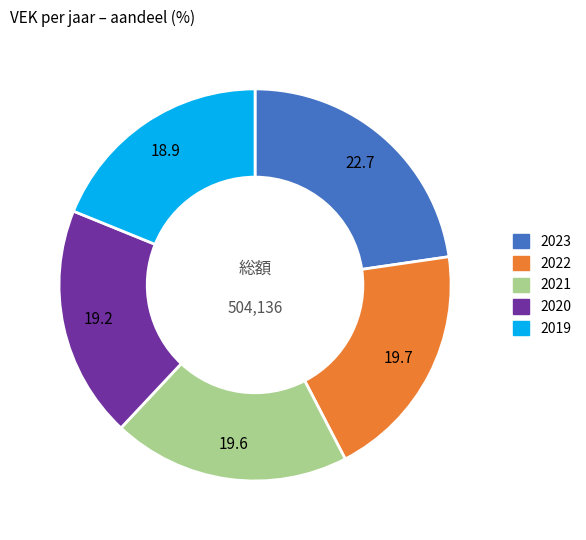

Do 2019 and 2023 together represent more than half of the pie?

No